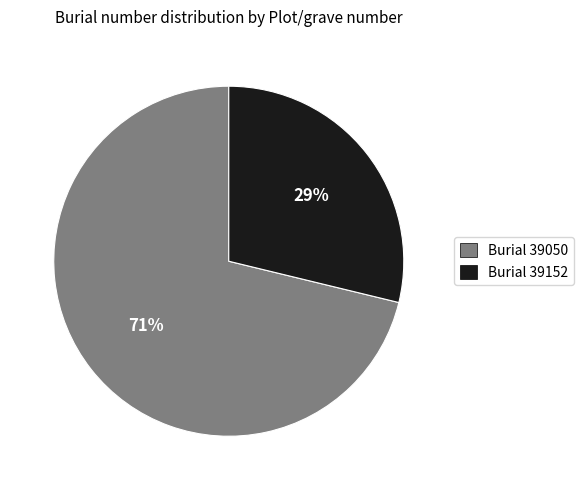

Does any single category account for the majority?

Yes